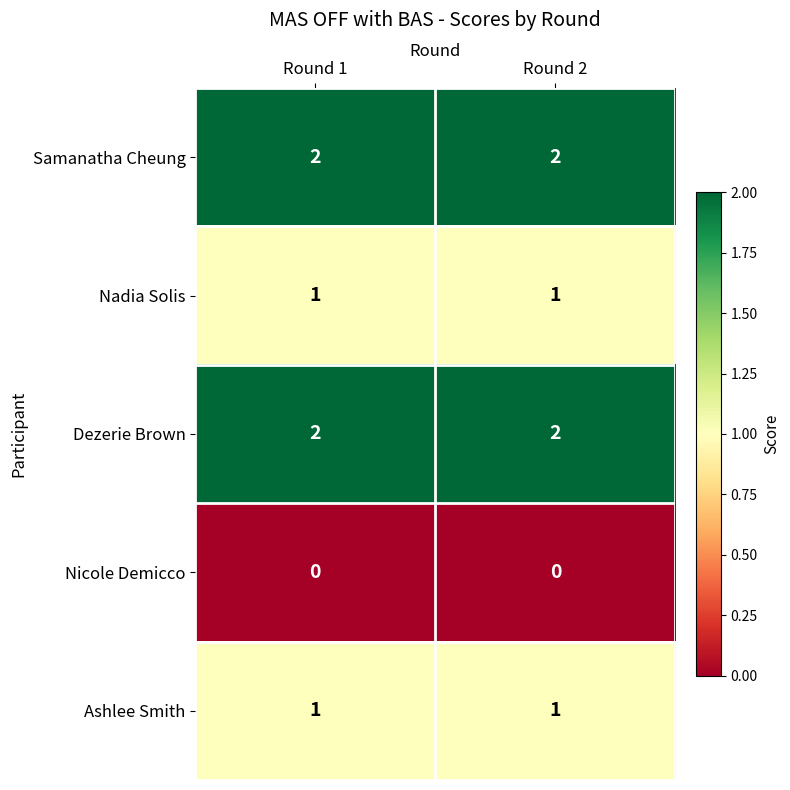

True or false: Samanatha Cheung has a value of 2 at Round 2.

True